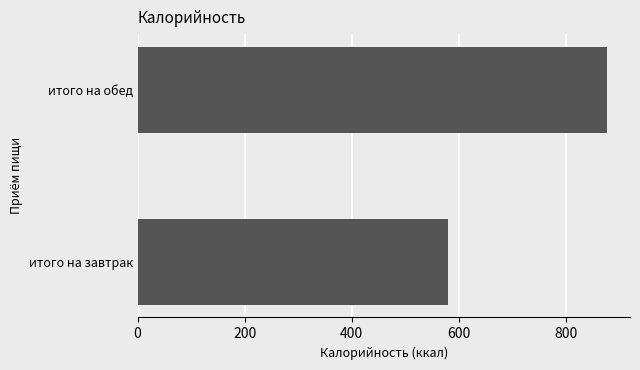

Between итого на обед and итого на завтрак, which is larger?

итого на обед